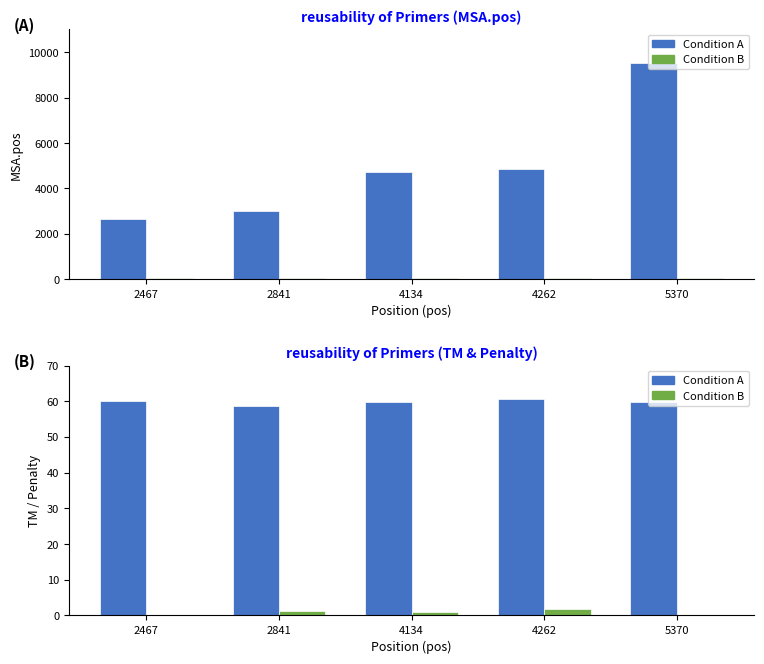

At which category is the sum across all series the highest?

4262